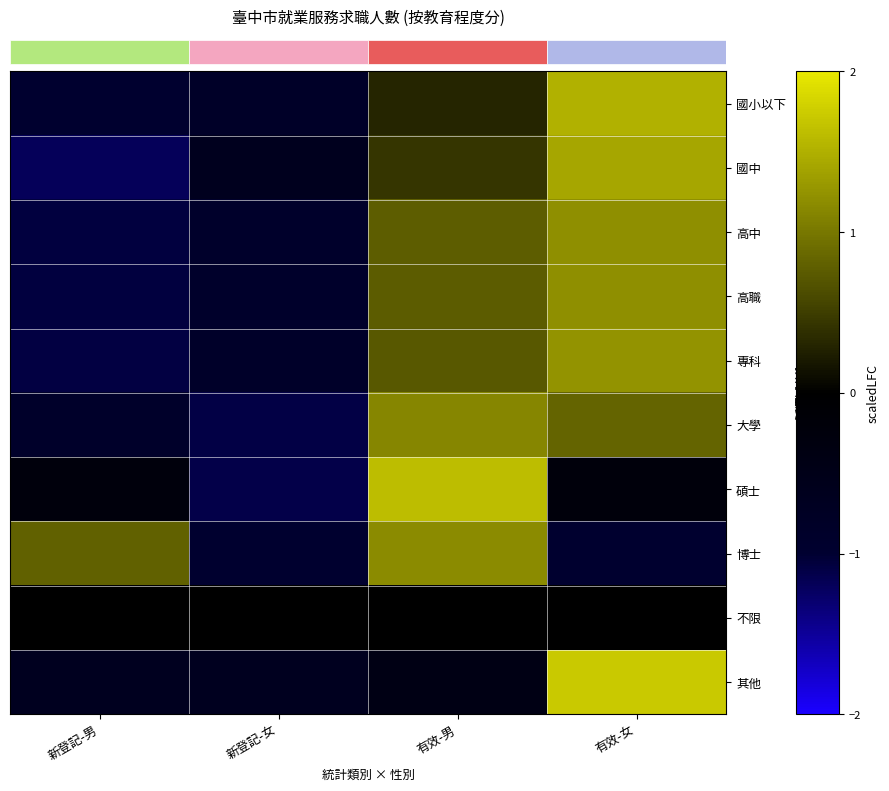

What is the smallest value displayed?

-1.2